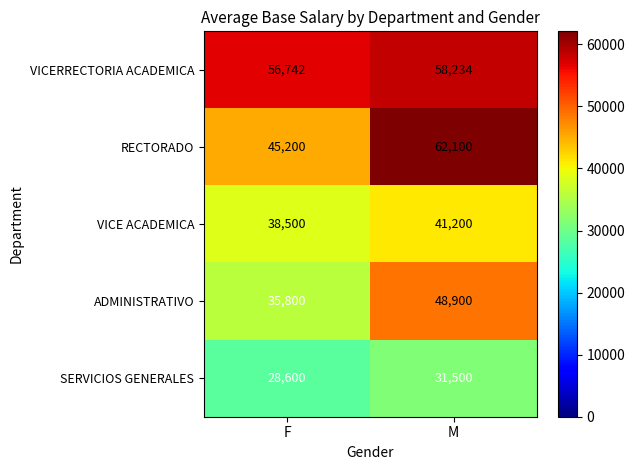

At which category is the sum across all series the highest?

M